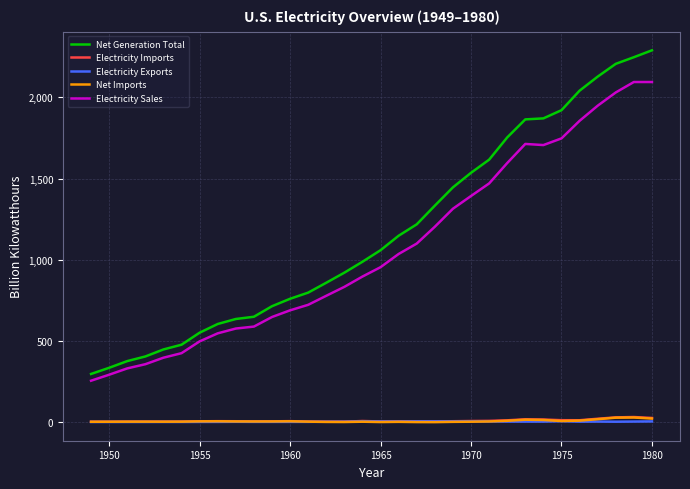

True or false: Net Imports and Electricity Sales cross at least once.

False